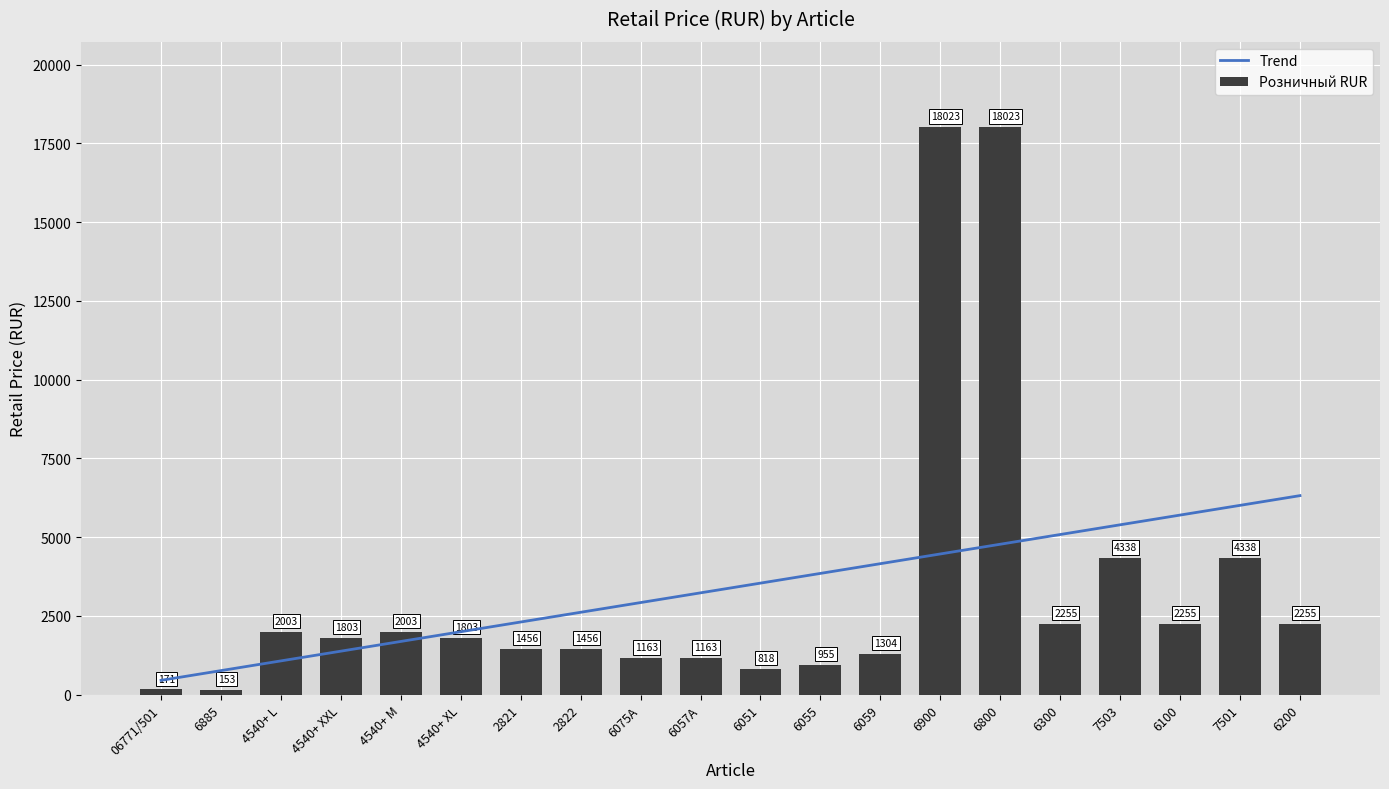

What is the sum of all values?

67738